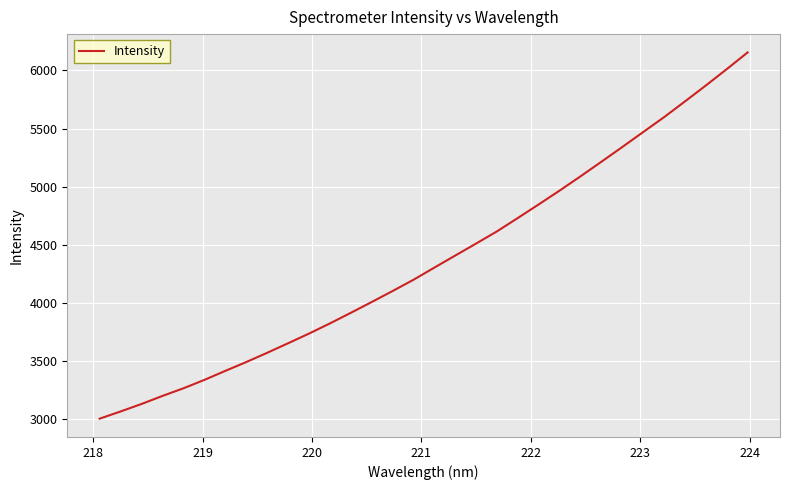

Count the number of categories in the chart.

32